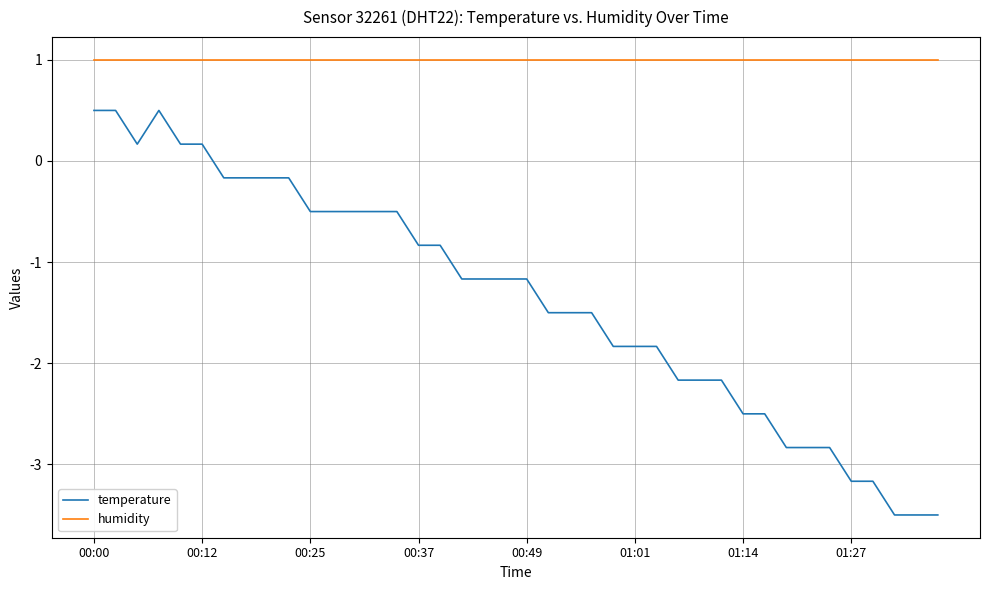

Rank the series by their average value, from highest to lowest.

humidity, temperature